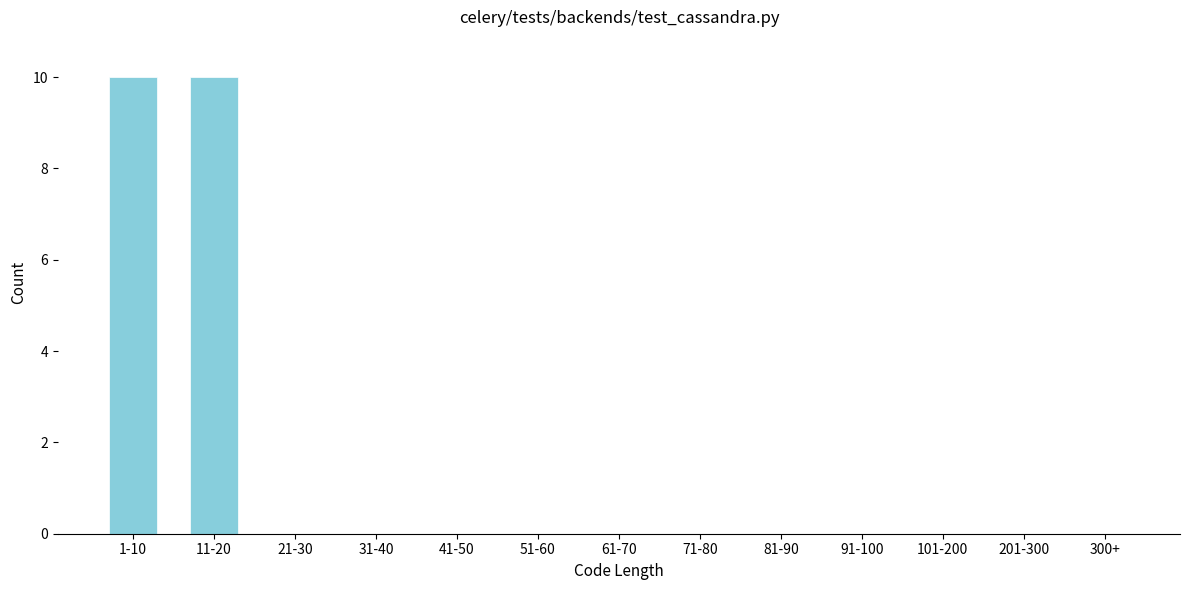

Reading left to right, transcribe all the data shown in this chart.

1-10=10	11-20=10	21-30=0	31-40=0	41-50=0	51-60=0	61-70=0	71-80=0	81-90=0	91-100=0	101-200=0	201-300=0	300+=0